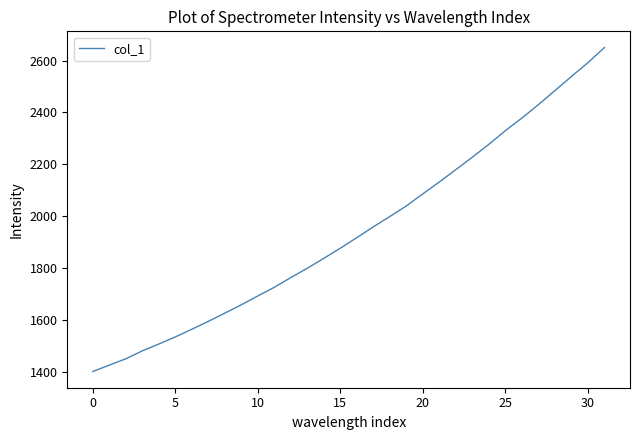

What is the difference between the maximum and minimum values?

1248.6